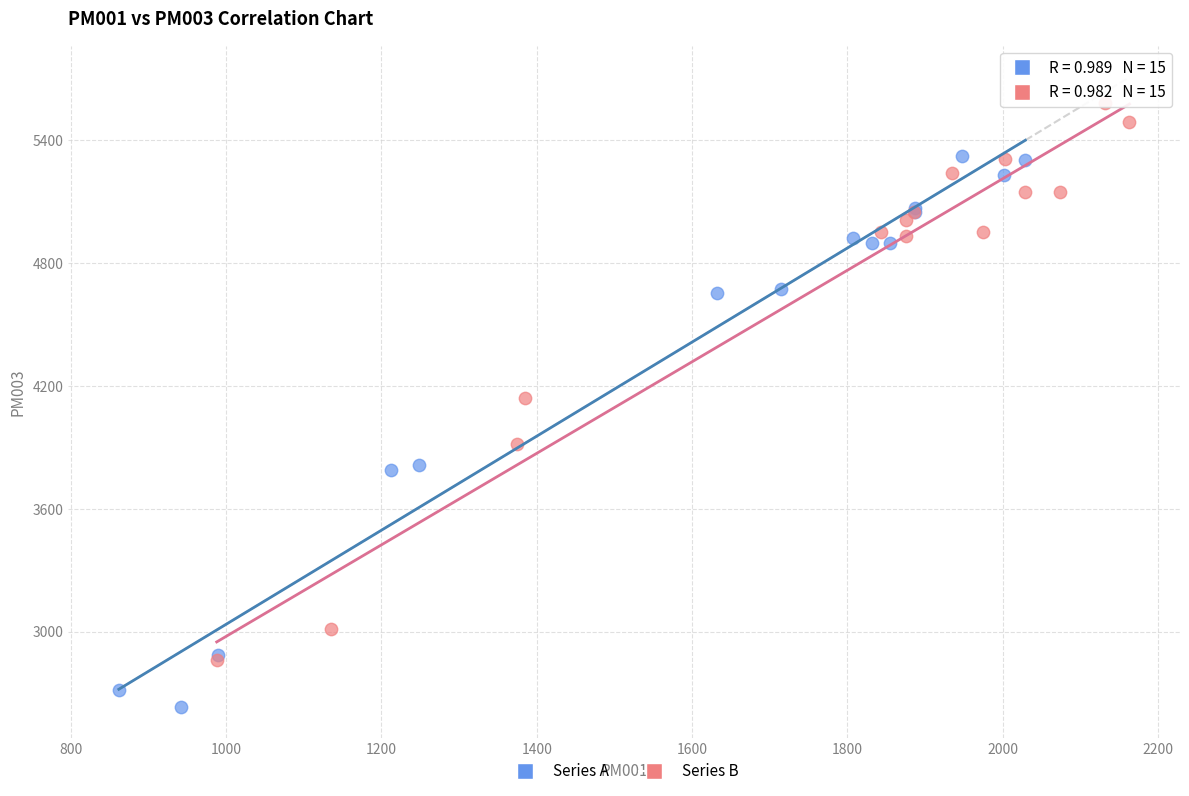

Which series reaches the minimum Y coordinate?

Series A